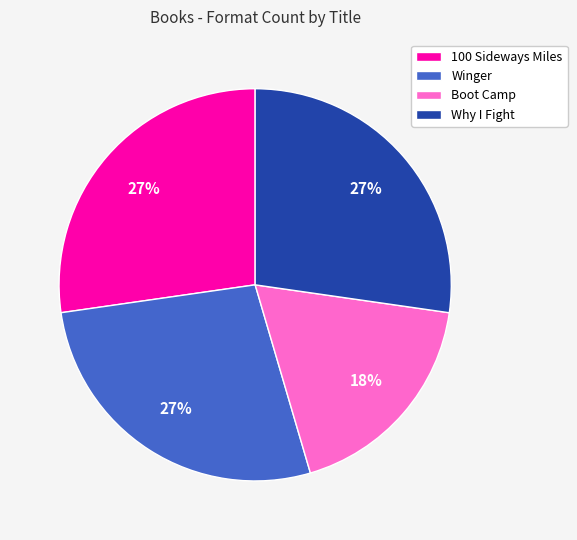

Which slice is the smallest?

Boot Camp